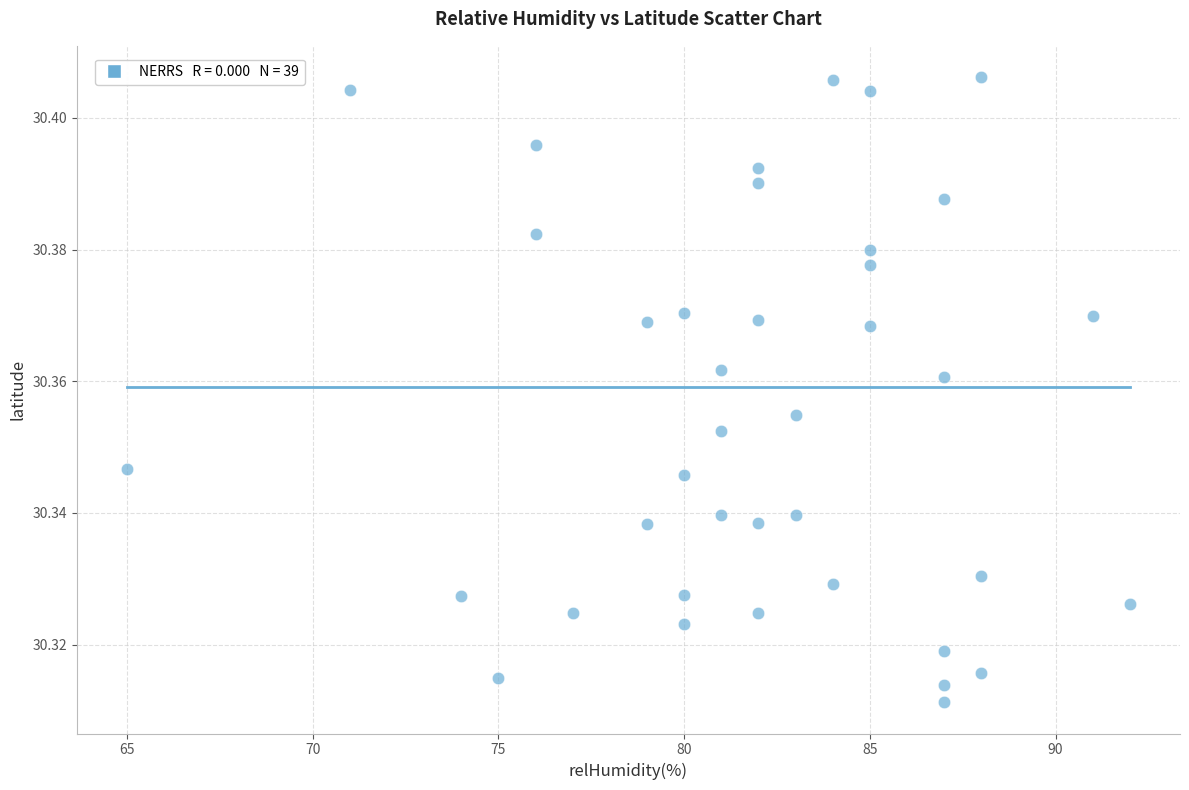

What is the range of X values (max minus min)?

27.0